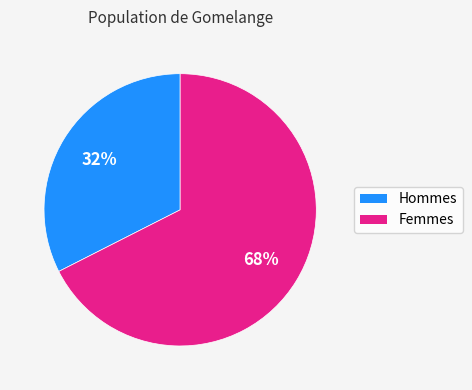

How many slices are in this pie chart?

2